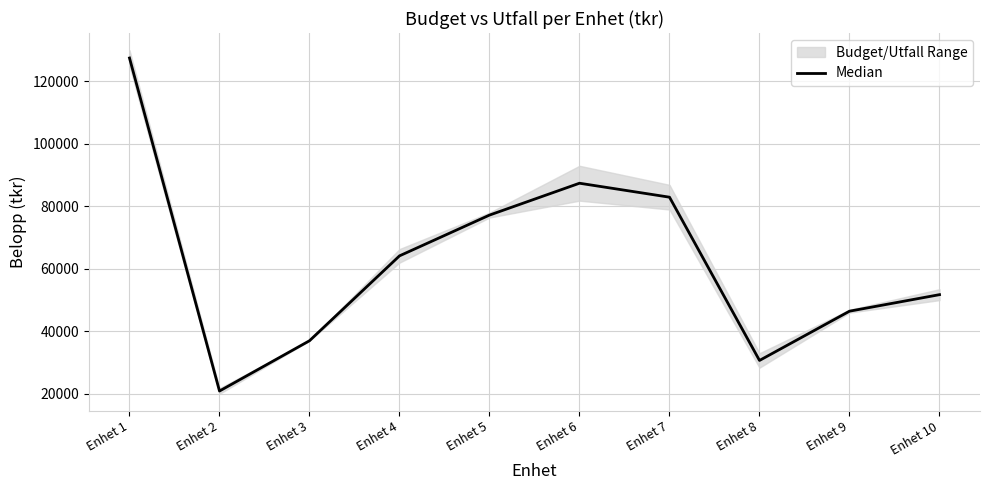

At which label is the value closest to 74200?

Enhet 5